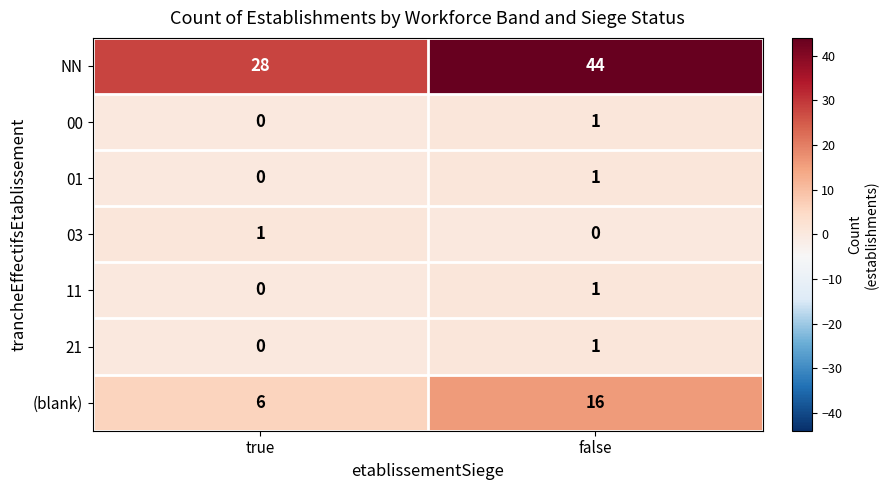

Reading right to left, what are all the values shown in this chart?

NN: 44	28
00: 1	0
01: 1	0
03: 0	1
11: 1	0
21: 1	0
(blank): 16	6